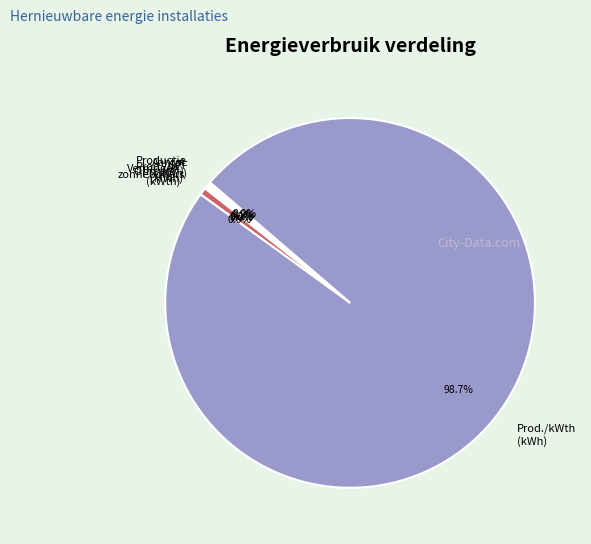

Which slice is the largest?

Prod./kWth (kWh)